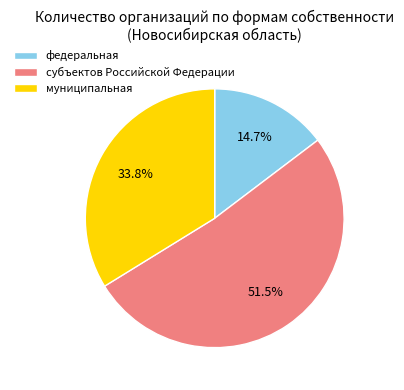

Which has a higher value, субъектов Российской Федерации or муниципальная?

субъектов Российской Федерации